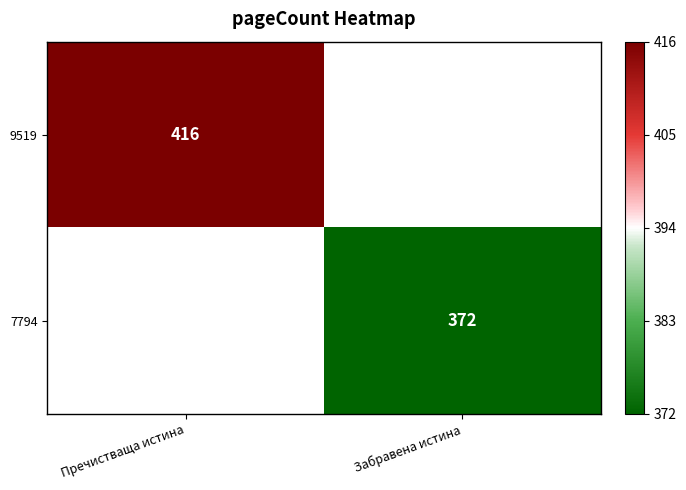

True or false: 7794 has a value of 108 at Забравена истина.

False